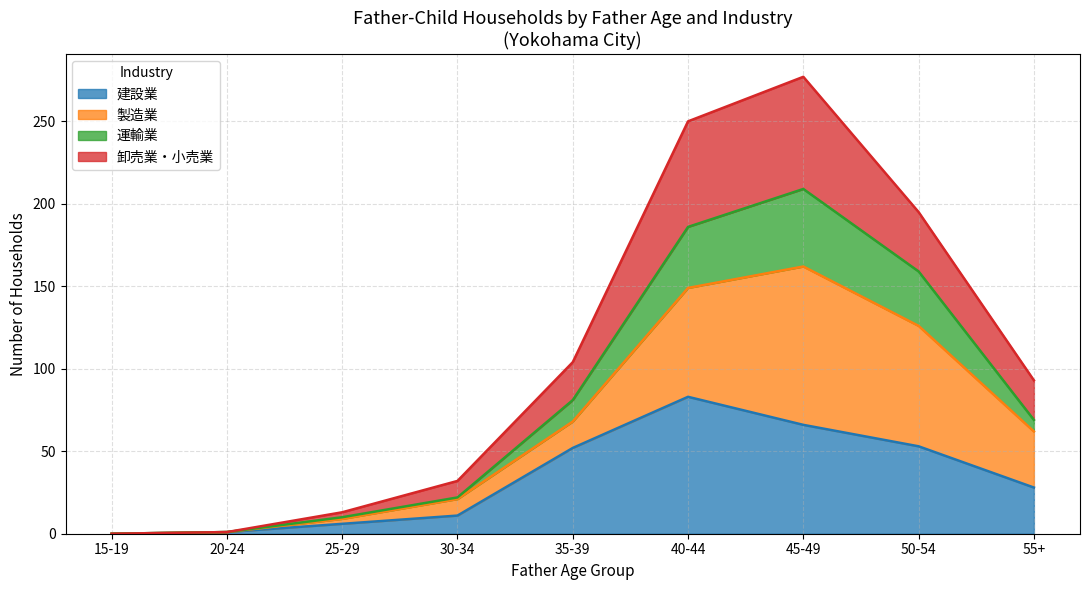

Does the chart have visible grid lines?

Yes